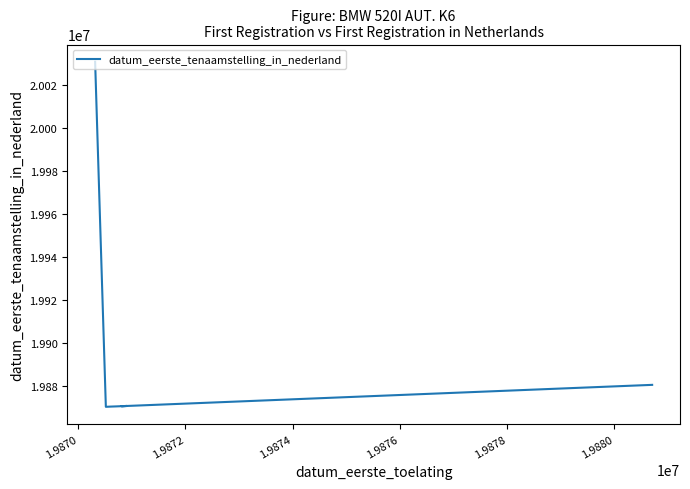

The chart shows a value of 27283522 at 1.9878. True or false?

False